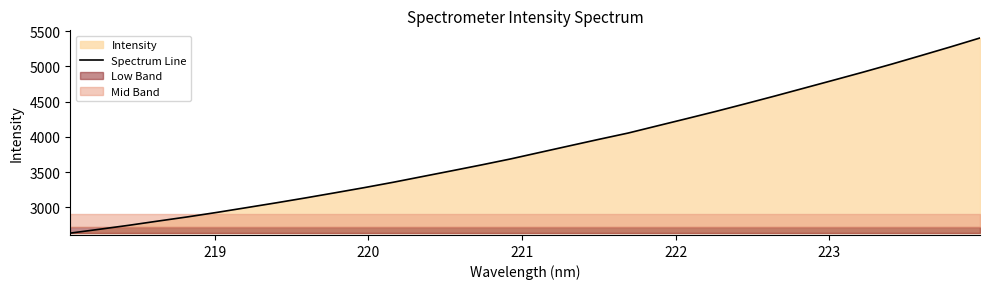

What is the difference between the second highest and second lowest values?

2584.2